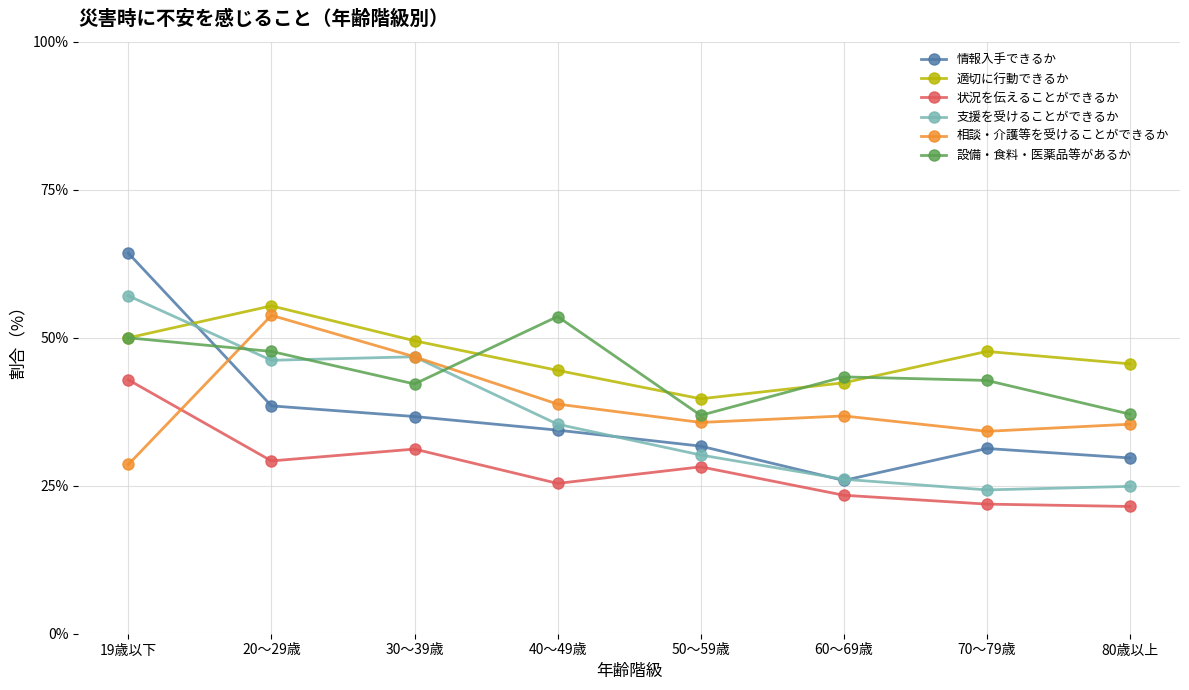

How many intersections are there between 設備・食料・医薬品等があるか and 支援を受けることができるか?

3